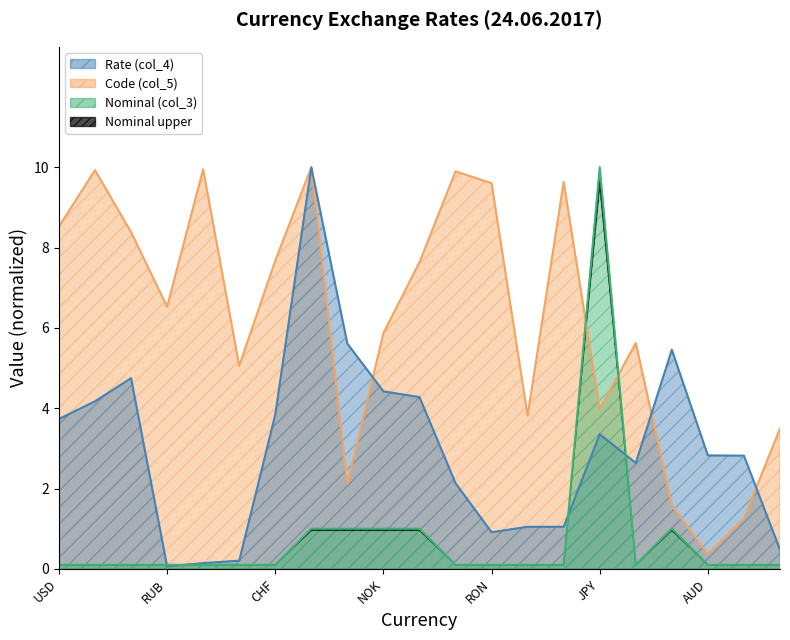

Rank the series at RUB from lowest to highest value.

Rate (col_4), Nominal (col_3), Code (col_5)